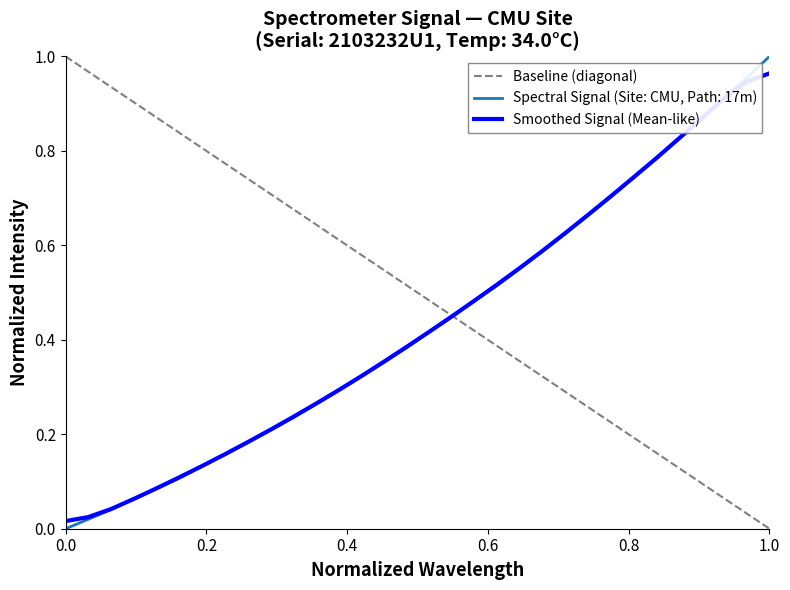

How many positive values are there?

31